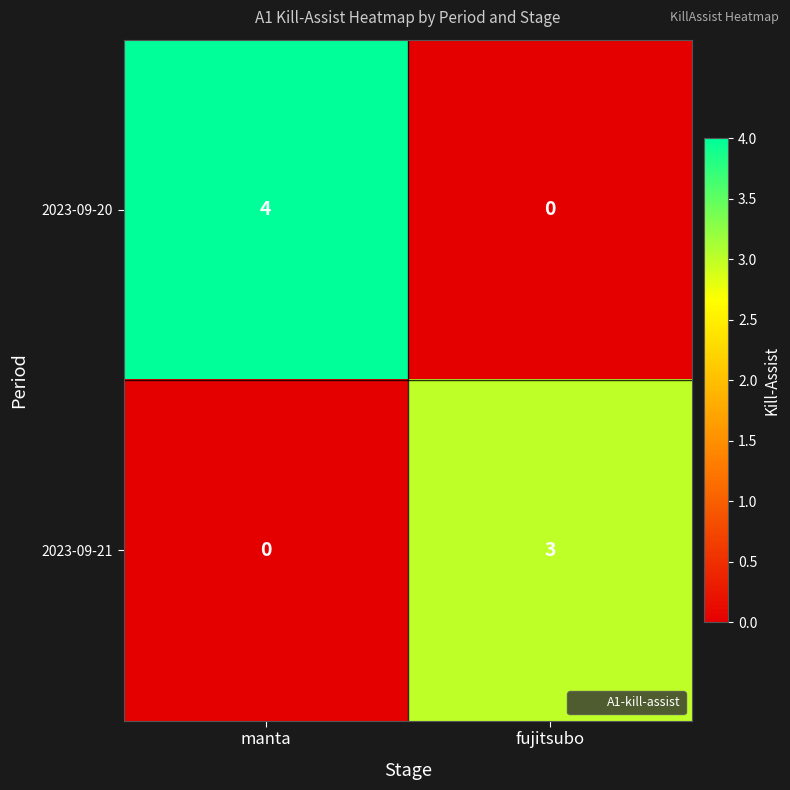

Which series has the largest range (max minus min)?

2023-09-20